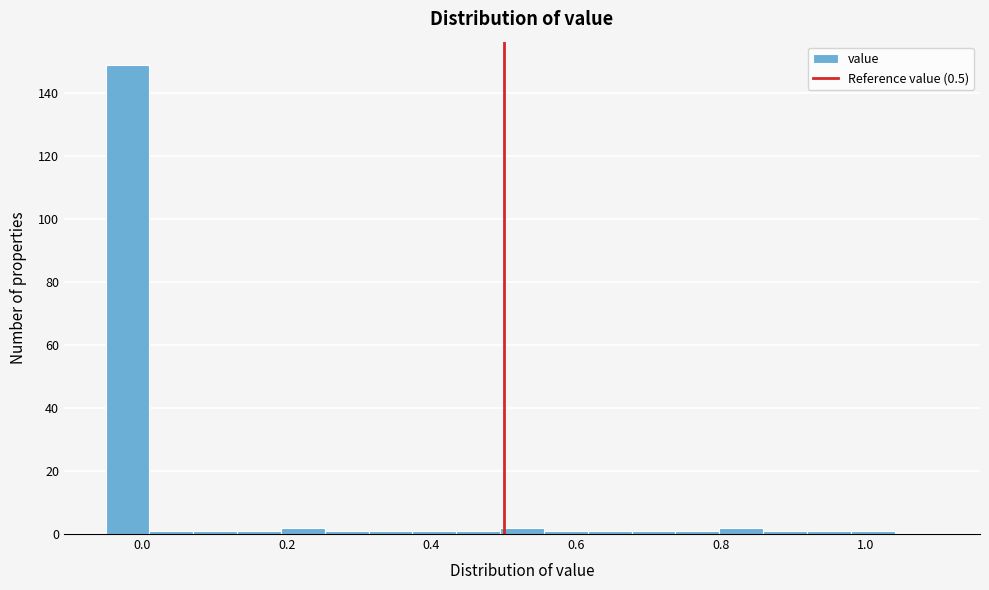

Around what value on the x-axis is the tallest bar? Give the approximate position of its centre, as read against the axis.

-0.02